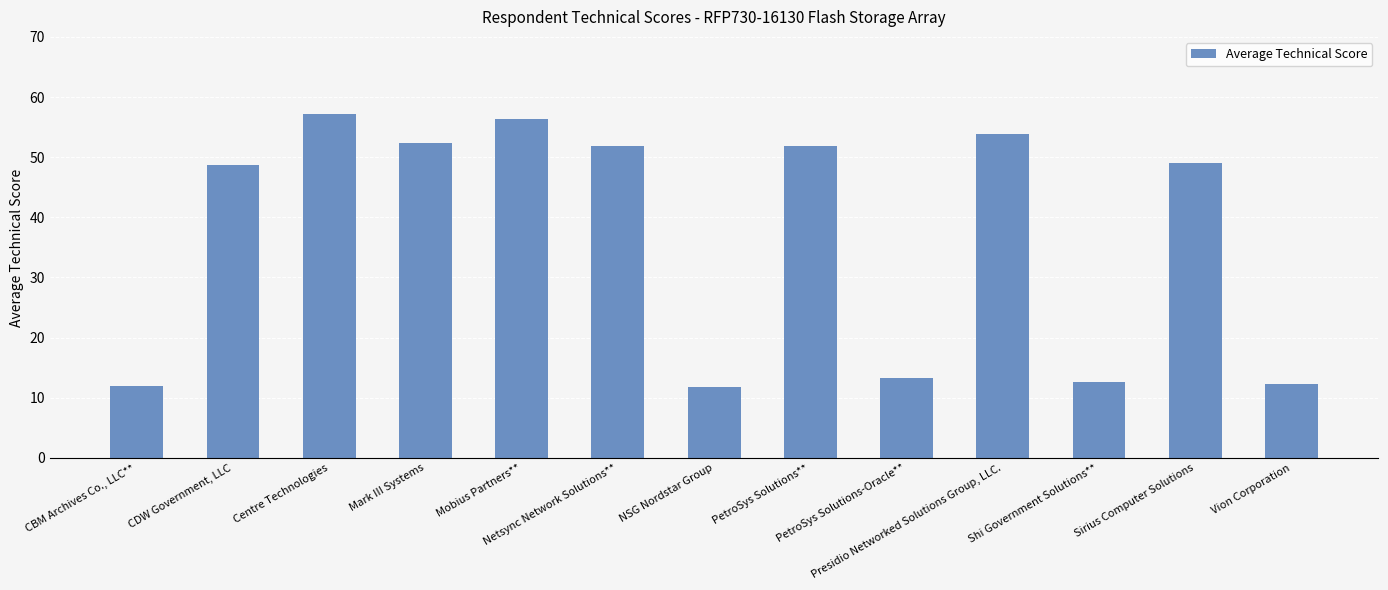

Read the value at Mark III Systems.

52.3